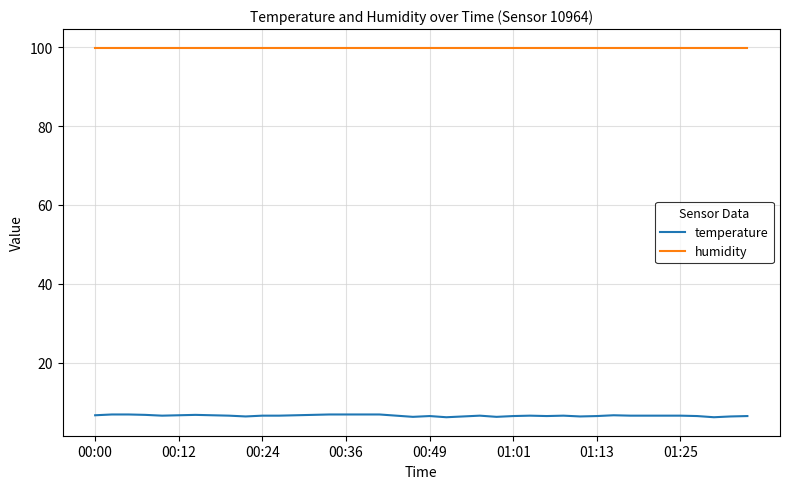

True or false: humidity and temperature cross at least once.

False